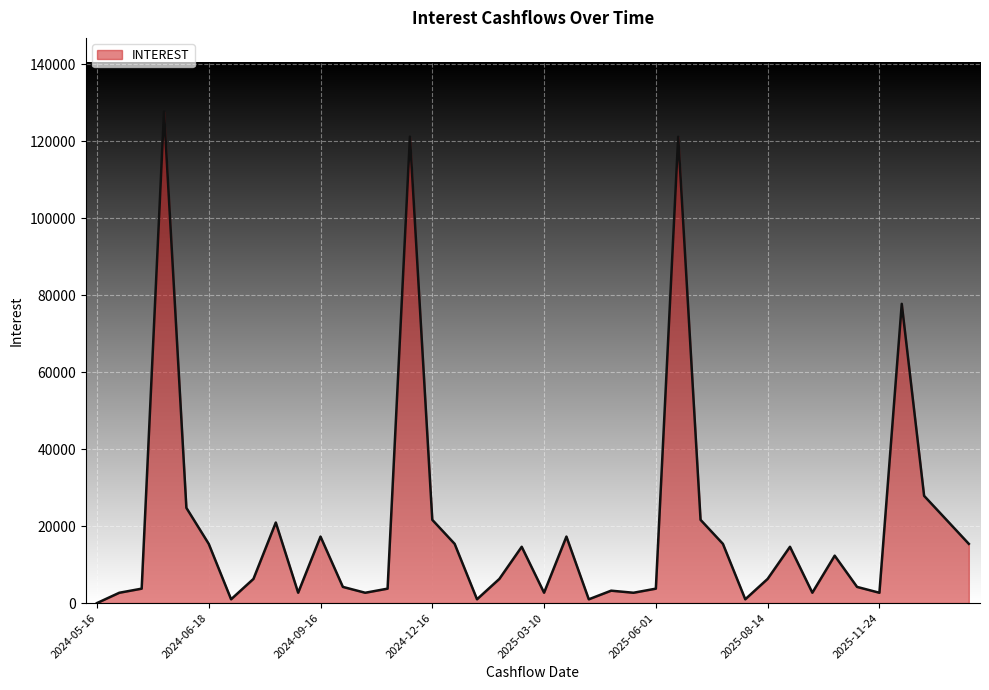

What is the sum of all values?

788618.6